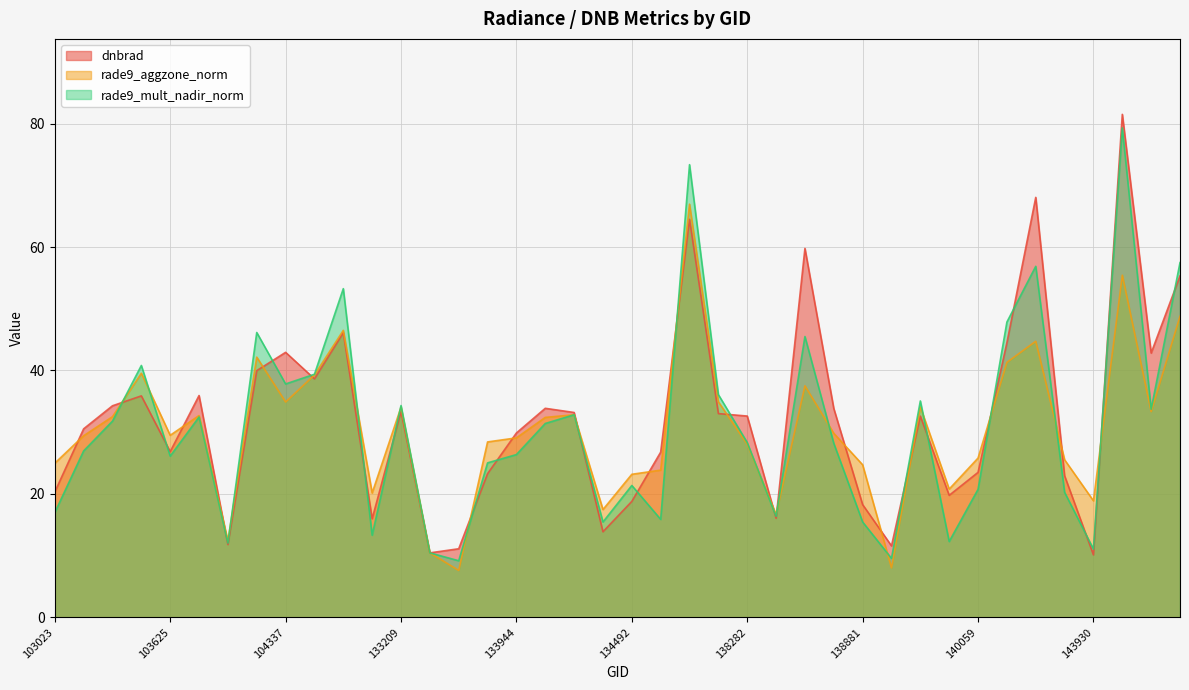

Is it true that dnbrad equals 26.8 at 134687?

True